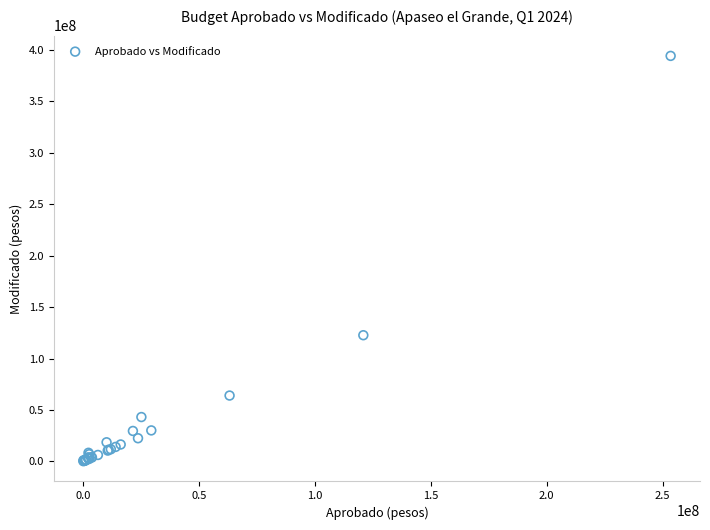

What Y value in the scatter plot is closest to 197209192?

122672384.2